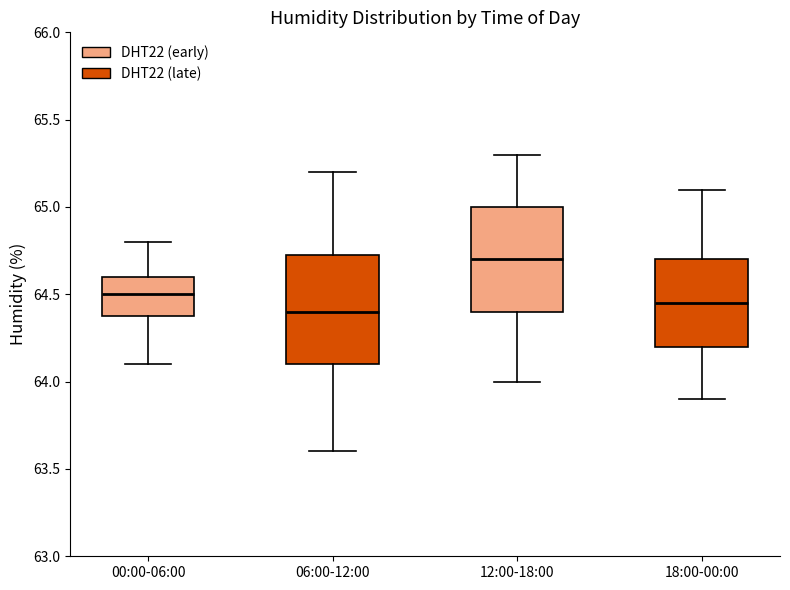

Which box's median line is the highest?

12:00-18:00